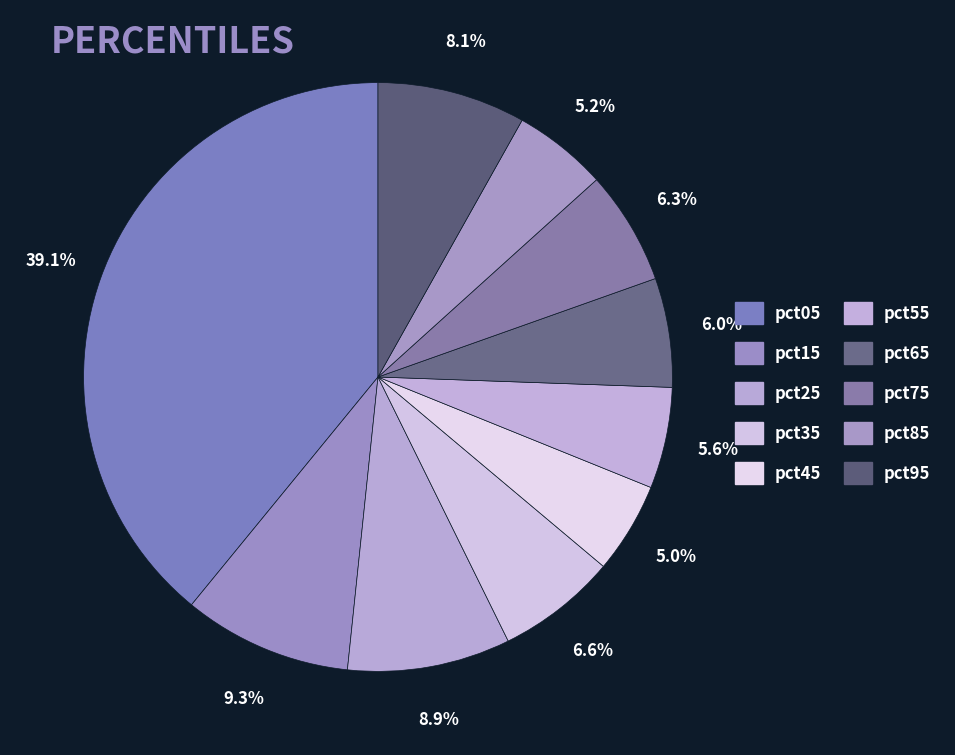

How many segments does this pie chart have?

10